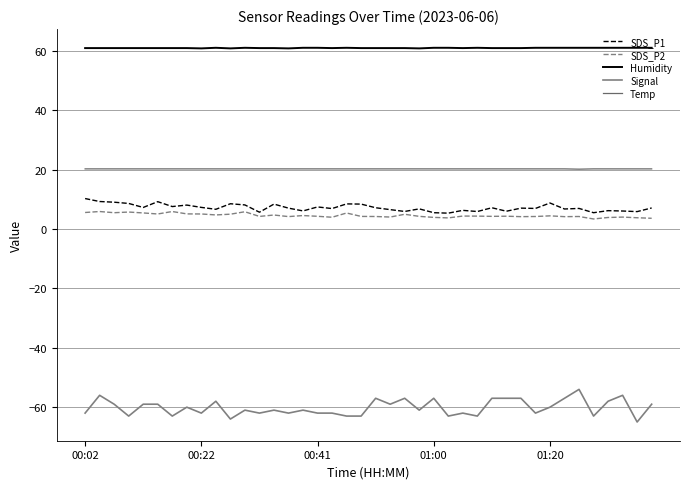

True or false: Temp and SDS_P2 cross at least once.

False